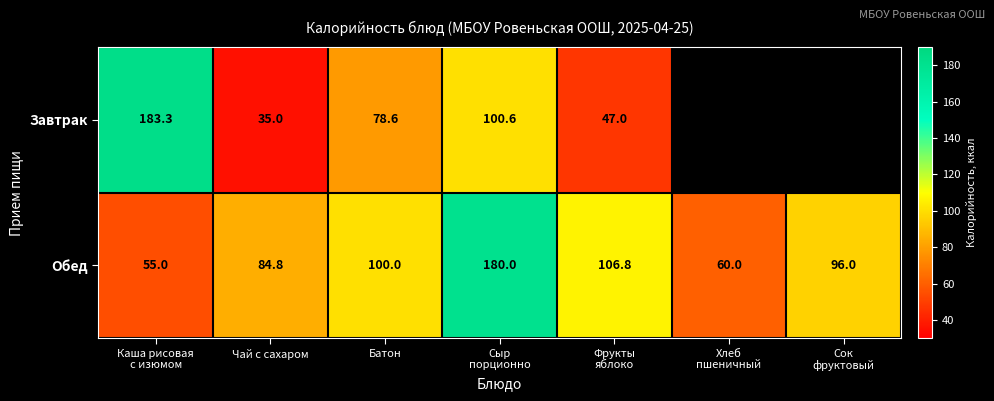

What is the difference between the highest and lowest values at Чай с сахаром?

49.8